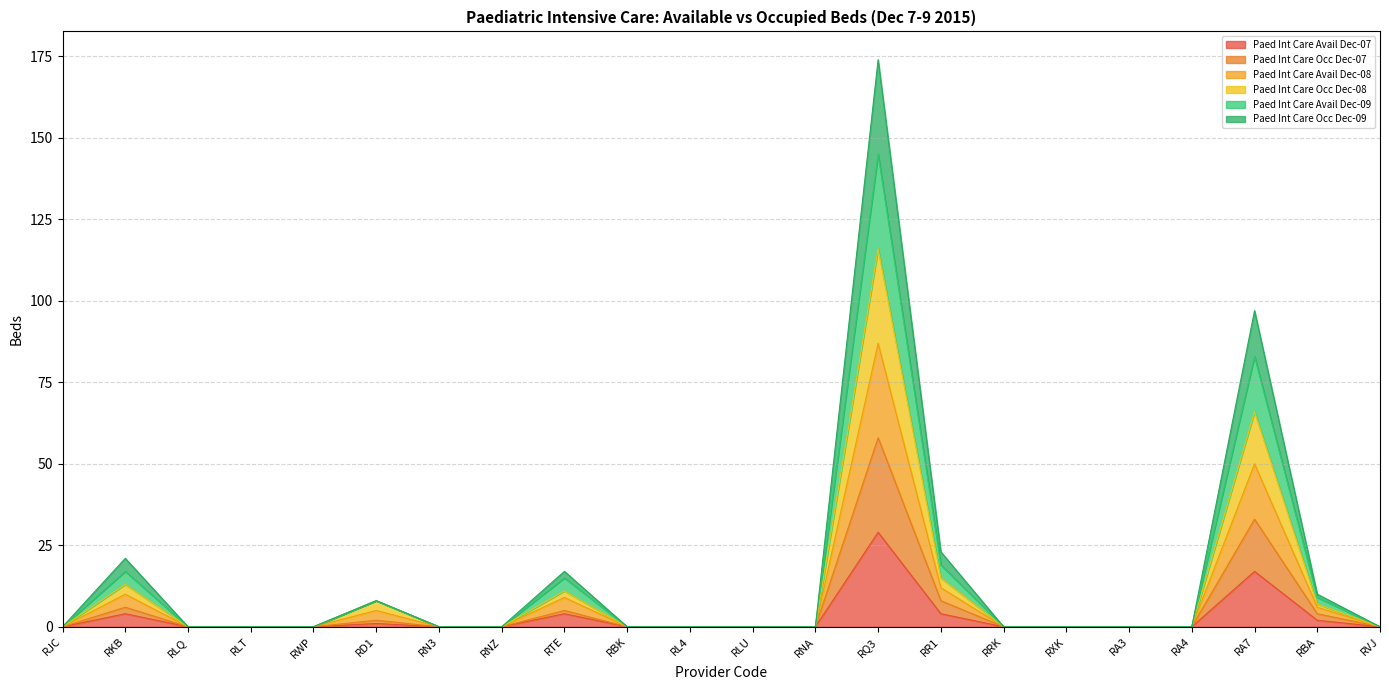

True or false: Paed Int Care Avail Dec-07 has a value of 0 at RLT.

True